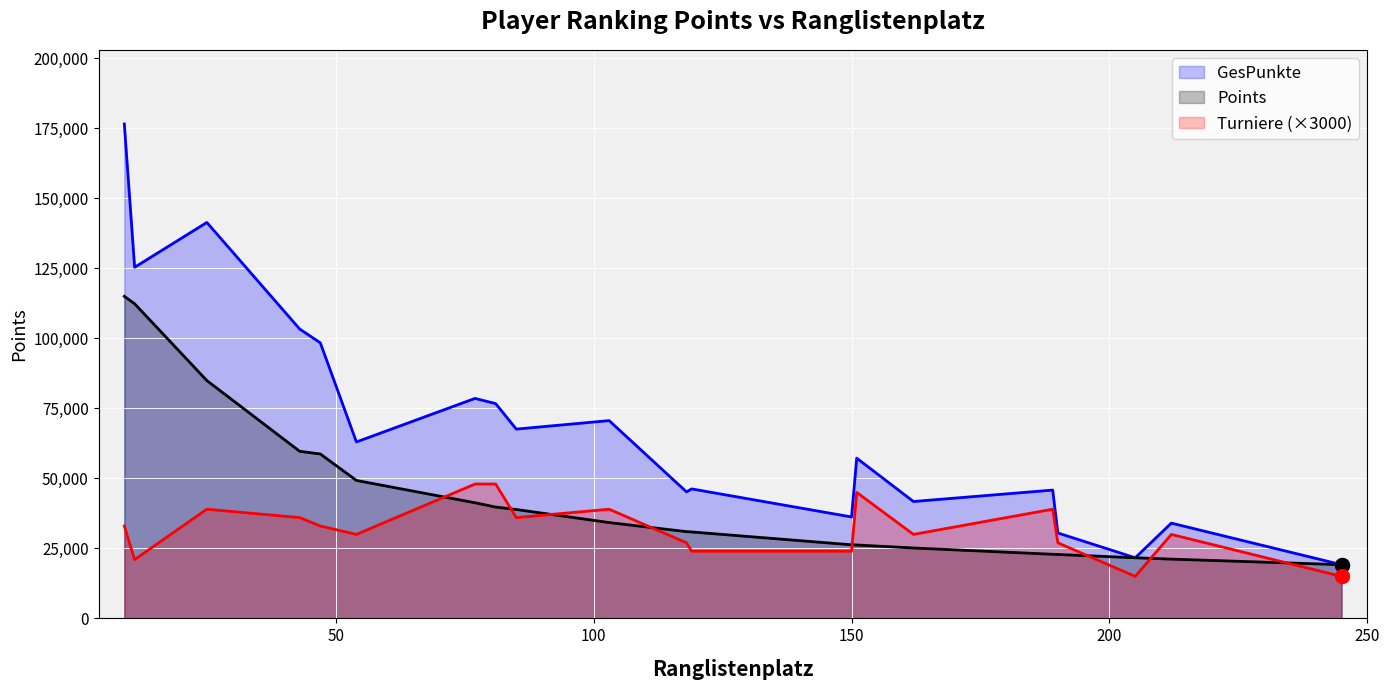

What are all the series names shown in the legend?

GesPunkte, Points, Turniere (×3000)